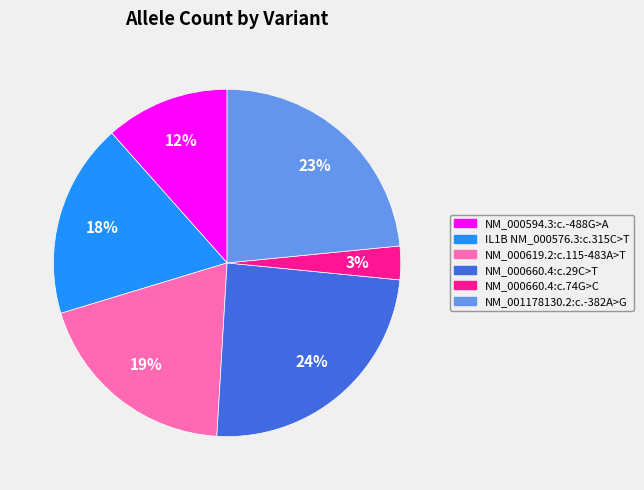

Count the number of slices in the pie.

6